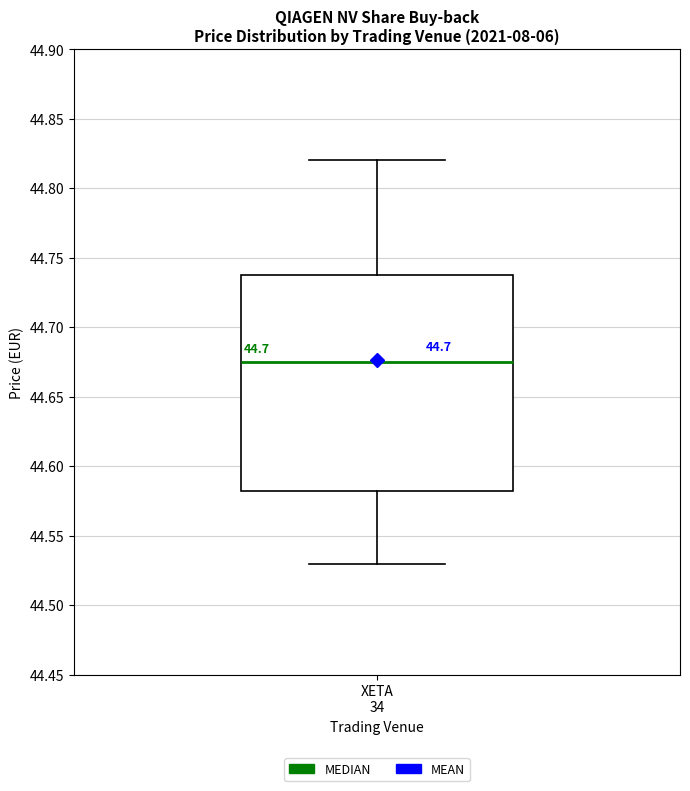

Read this box plot against the y-axis: the position of the median line, the range covered by the box, and the ends of both whiskers. The values are not printed on the chart, so give them approximately, as read against the axis.

median 44.675, box 44.585 to 44.740, whiskers 44.530 to 44.820